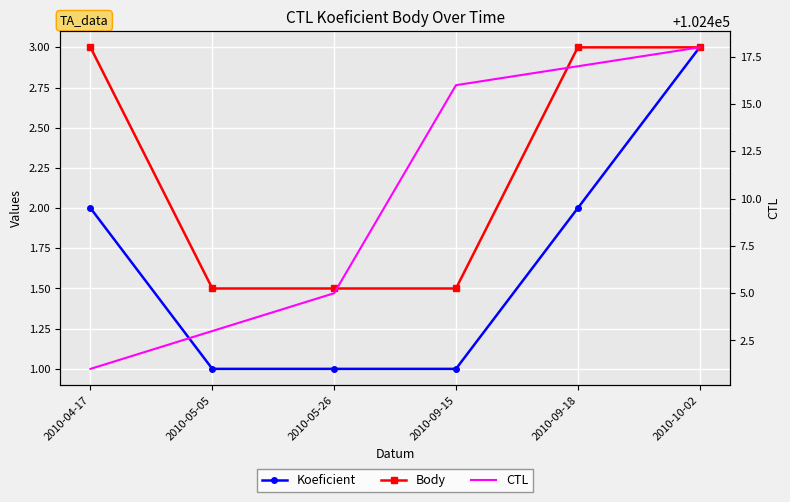

At which label does CTL reach its peak?

2010-10-02